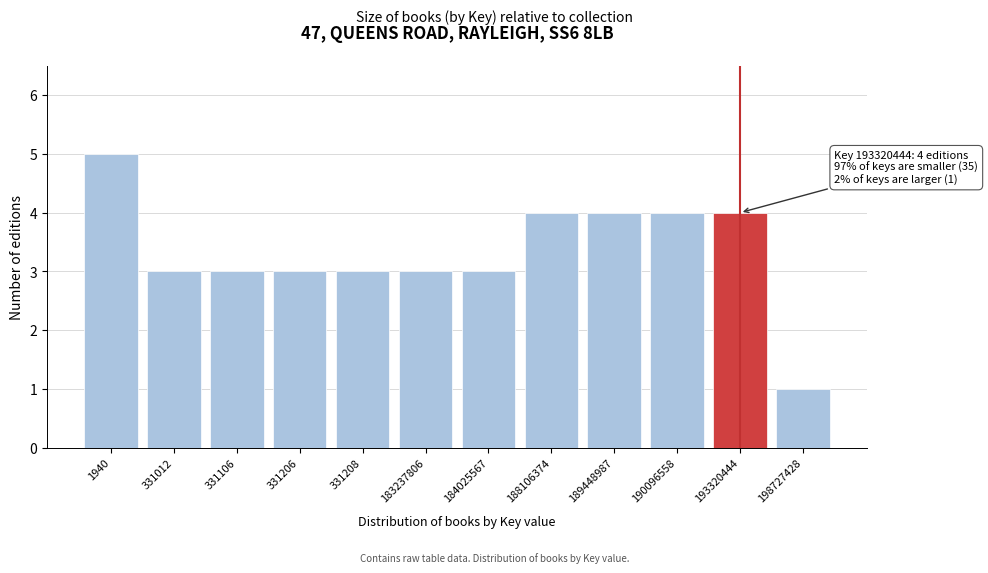

Reading left to right, extract all data points from this chart.

5	3	3	3	3	3	3	4	4	4	4	1